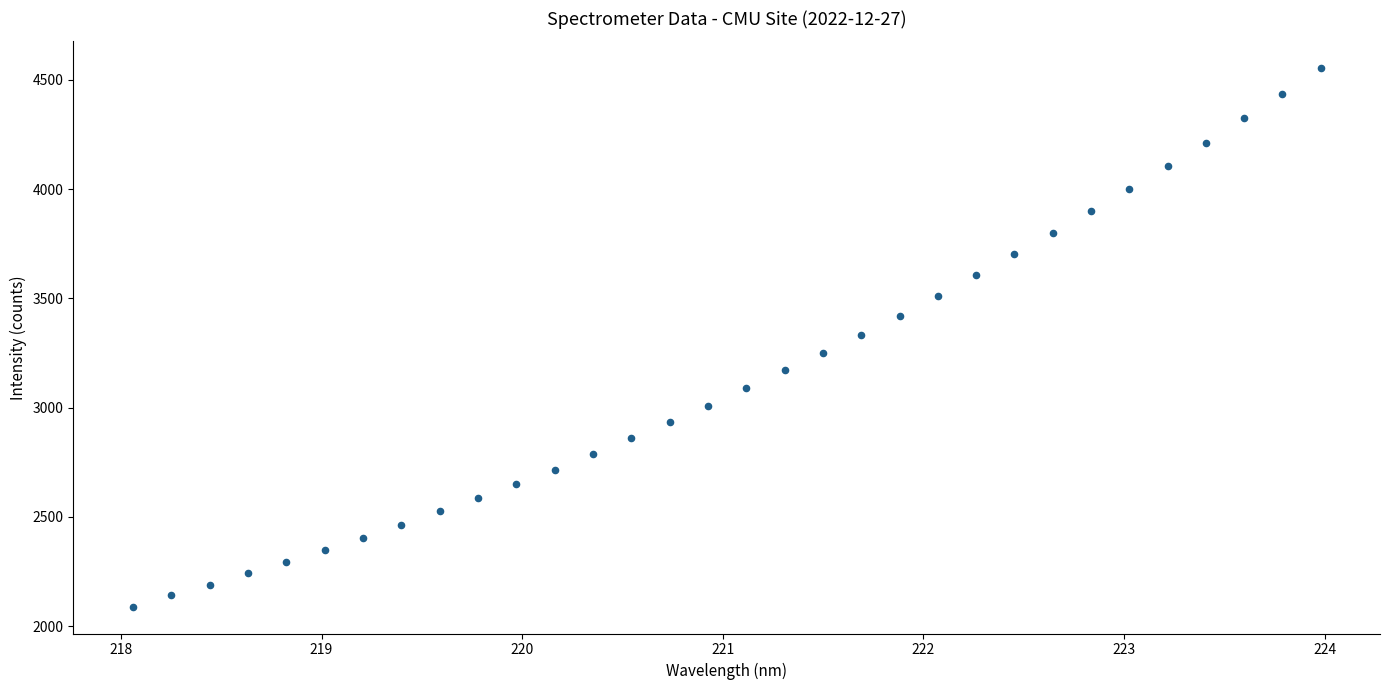

What is the range of Y values (max minus min)?

2463.4